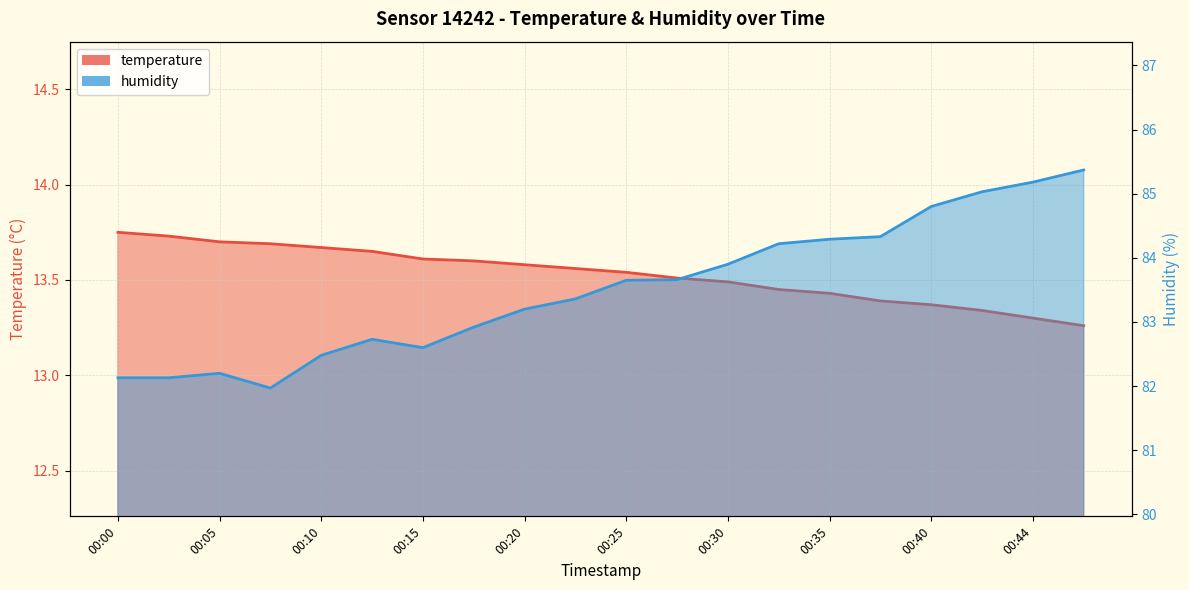

Reading right to left, extract all data points from this chart.

temperature: 00:47=13.3	00:44=13.3	00:42=13.3	00:40=13.4	00:37=13.4	00:35=13.4	00:32=13.4	00:30=13.5	00:27=13.5	00:25=13.5	00:22=13.6	00:20=13.6	00:17=13.6	00:15=13.6	00:12=13.7	00:10=13.7	00:08=13.7	00:05=13.7	00:03=13.7	00:00=13.8
humidity: 00:47=85.4	00:44=85.2	00:42=85.0	00:40=84.8	00:37=84.3	00:35=84.3	00:32=84.2	00:30=83.9	00:27=83.7	00:25=83.7	00:22=83.4	00:20=83.2	00:17=82.9	00:15=82.6	00:12=82.7	00:10=82.5	00:08=82.0	00:05=82.2	00:03=82.1	00:00=82.1